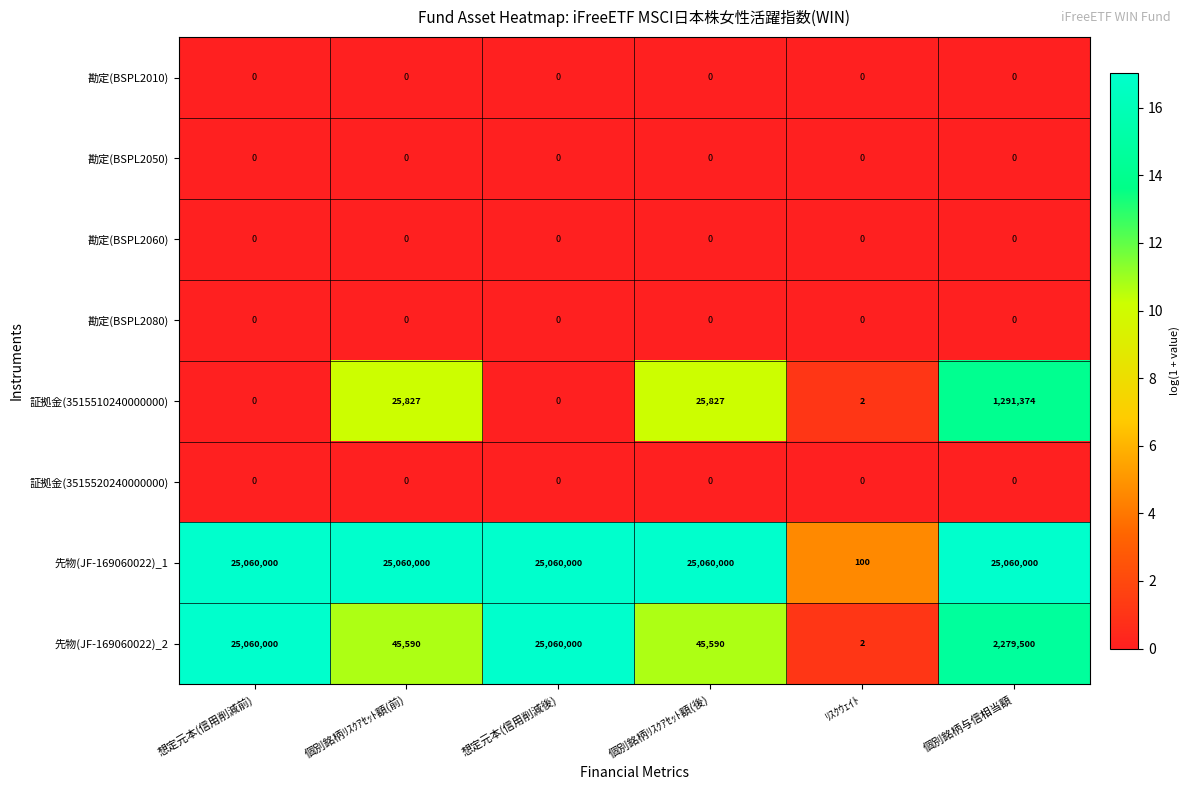

Which series has the largest total across all categories?

先物(JF-169060022)_1